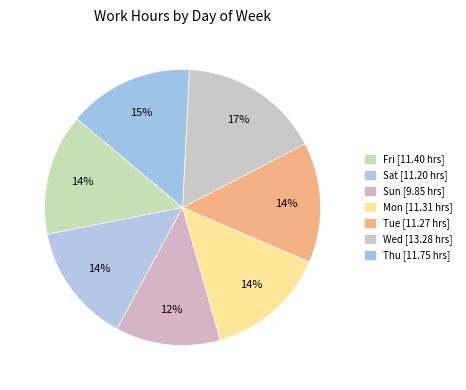

To the nearest percent, what is the average slice percentage?

14%